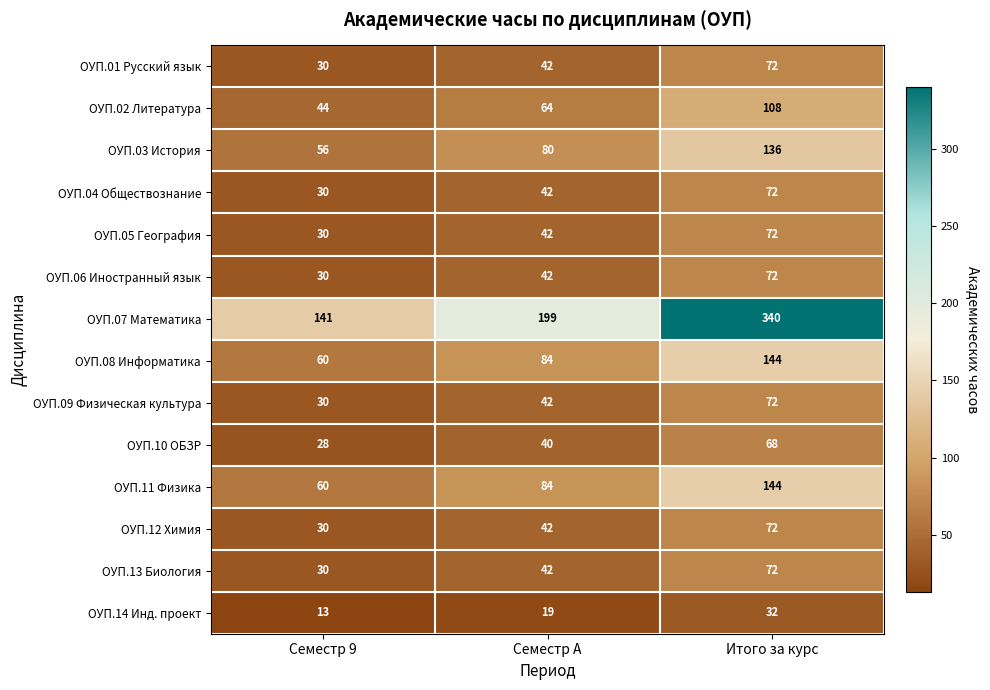

Which series has the largest total across all categories?

ОУП.07 Математика